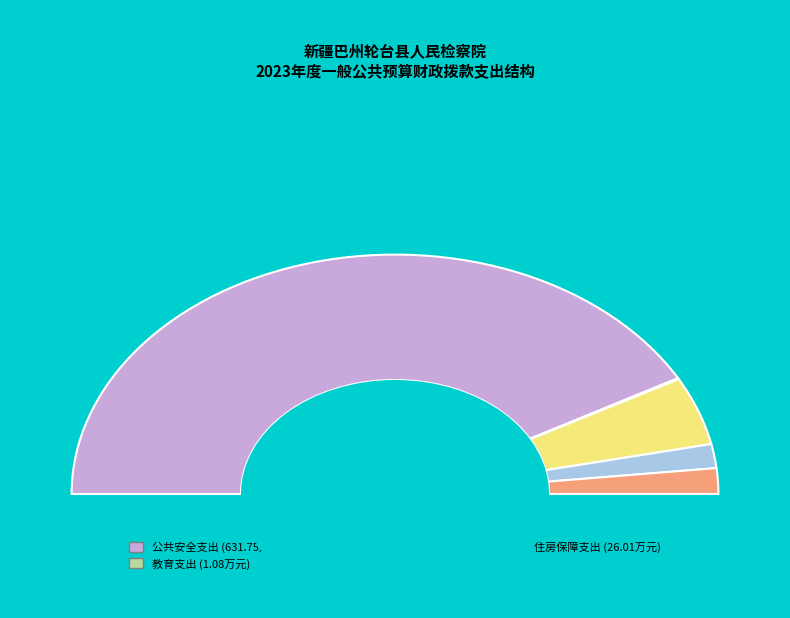

How many segments does this pie chart have?

5